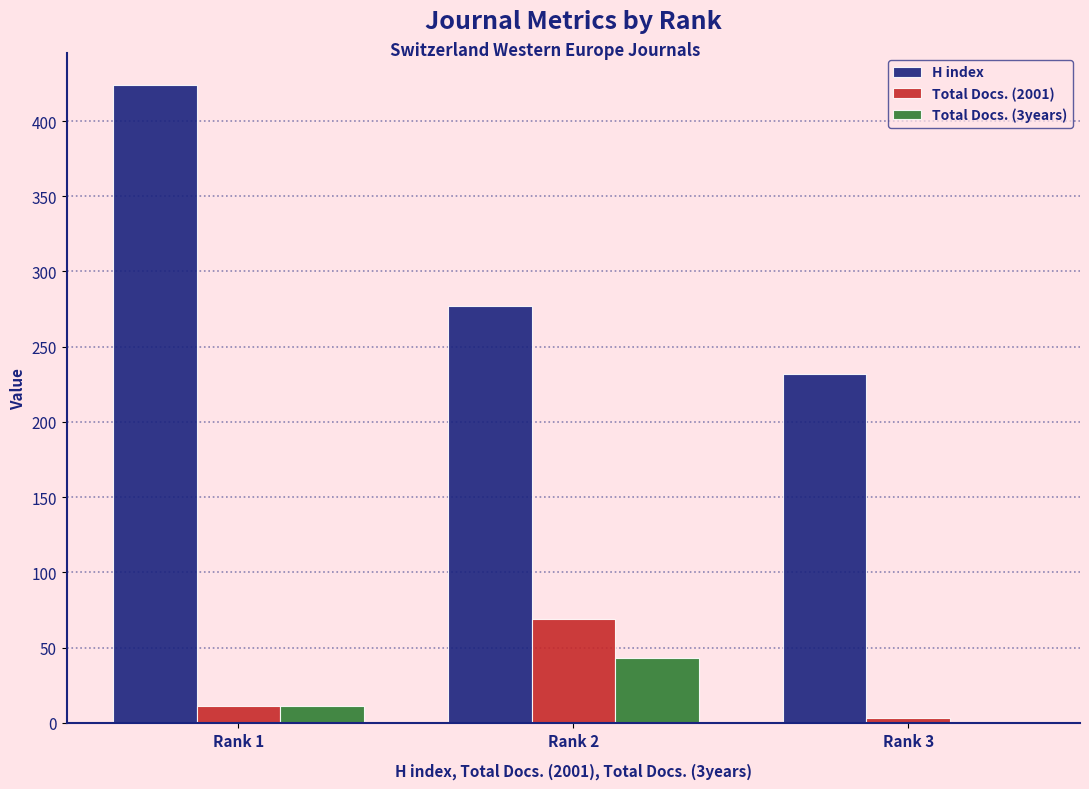

Where is Total Docs. (3years) nearest to the value 21?

Rank 1